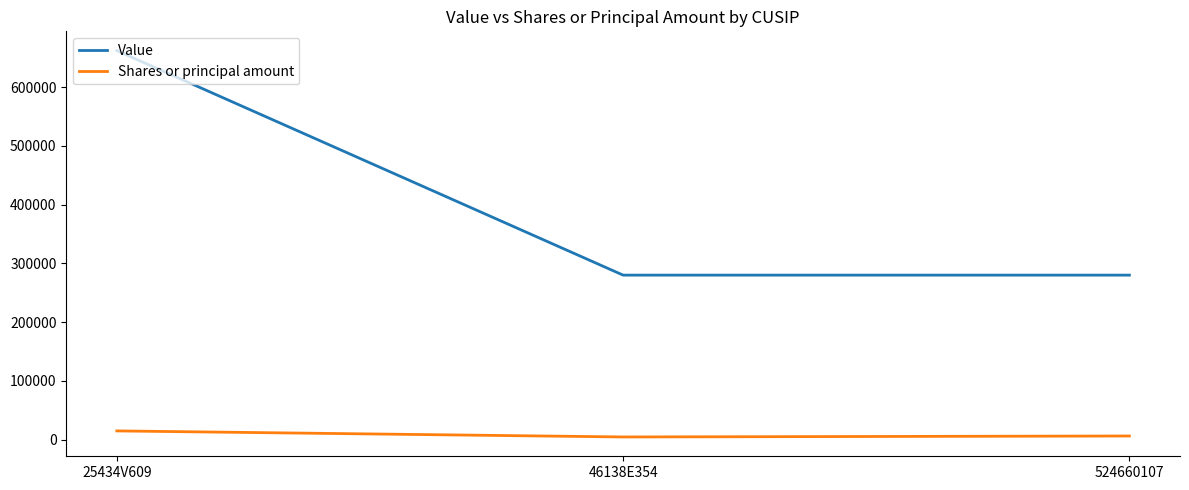

List the series in order of their overall mean, highest first.

Value, Shares or principal amount